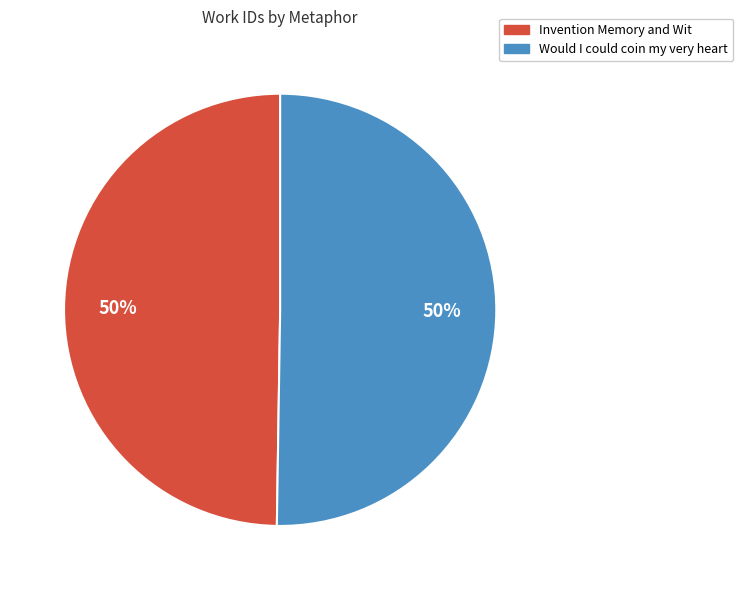

To the nearest percent, what percentage of the pie is Invention Memory and Wit?

50%